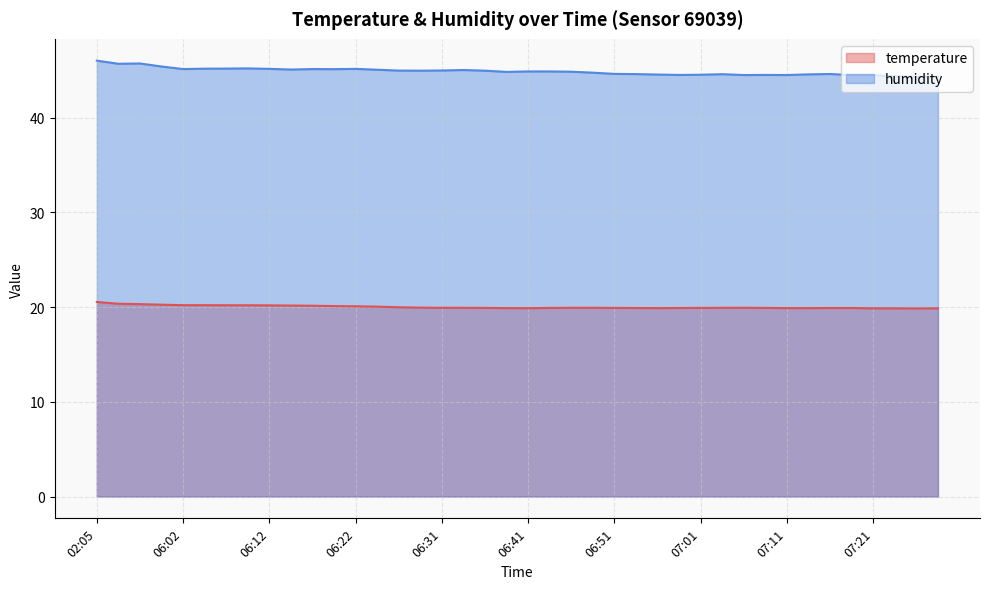

List the labels in order of temperature value, largest first.

02:05, 04:34, 04:57, 05:20, 06:02, 06:04, 06:07, 06:09, 06:12, 06:14, 06:17, 06:19, 06:22, 06:24, 06:26, 06:29, 06:31, 06:34, 06:46, 06:49, 07:03, 07:06, 06:36, 06:44, 06:51, 07:01, 07:08, 06:54, 06:58, 07:16, 07:18, 06:39, 06:56, 07:11, 07:13, 06:41, 07:21, 07:23, 07:28, 07:26